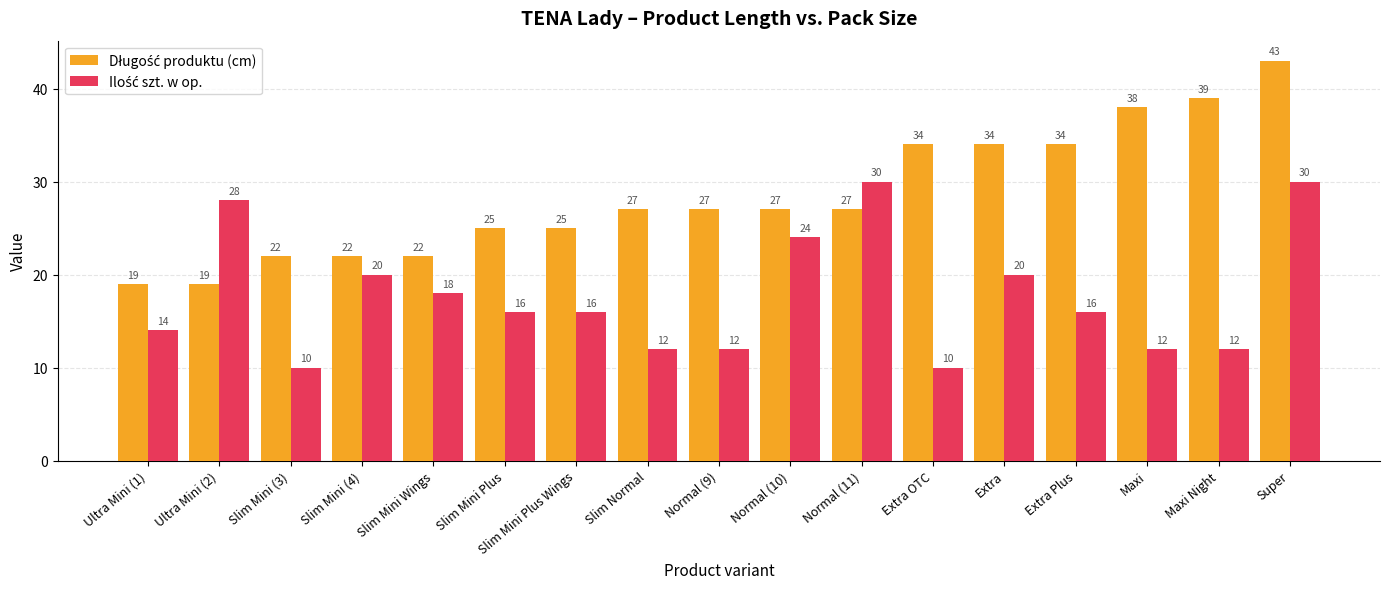

What is the spread (max minus min) of values at Slim Mini Plus Wings?

9